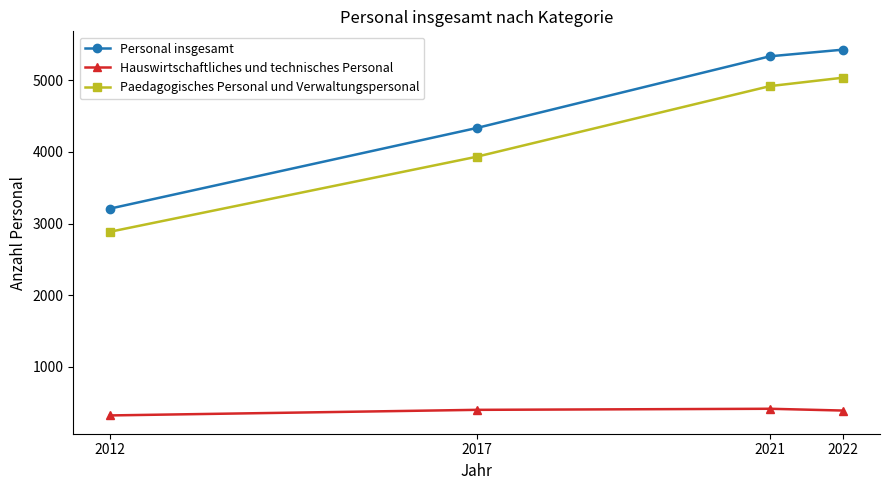

What value does the Personal insgesamt series have at 2017?

4334